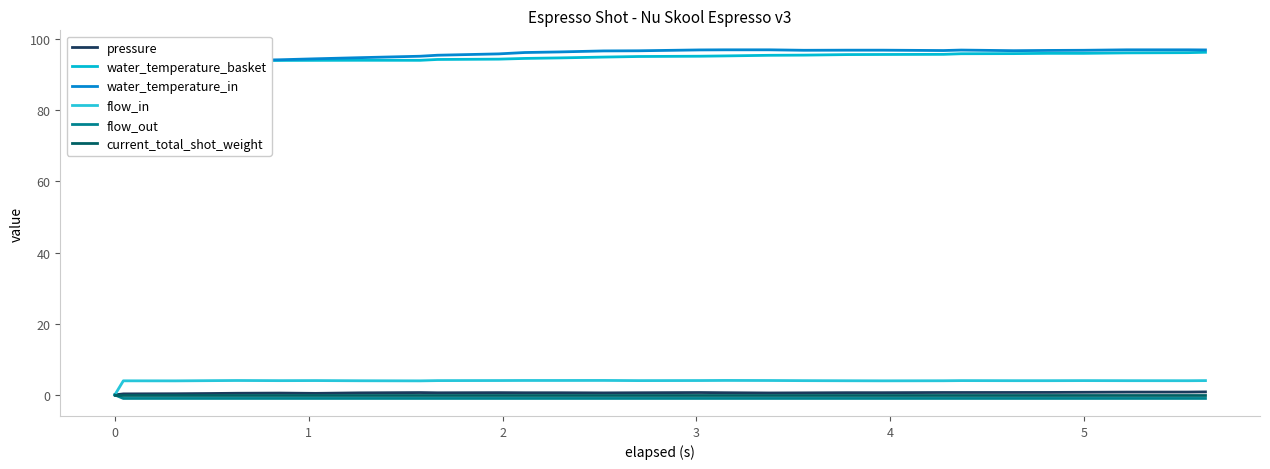

True or false: pressure and current_total_shot_weight cross at least once.

False